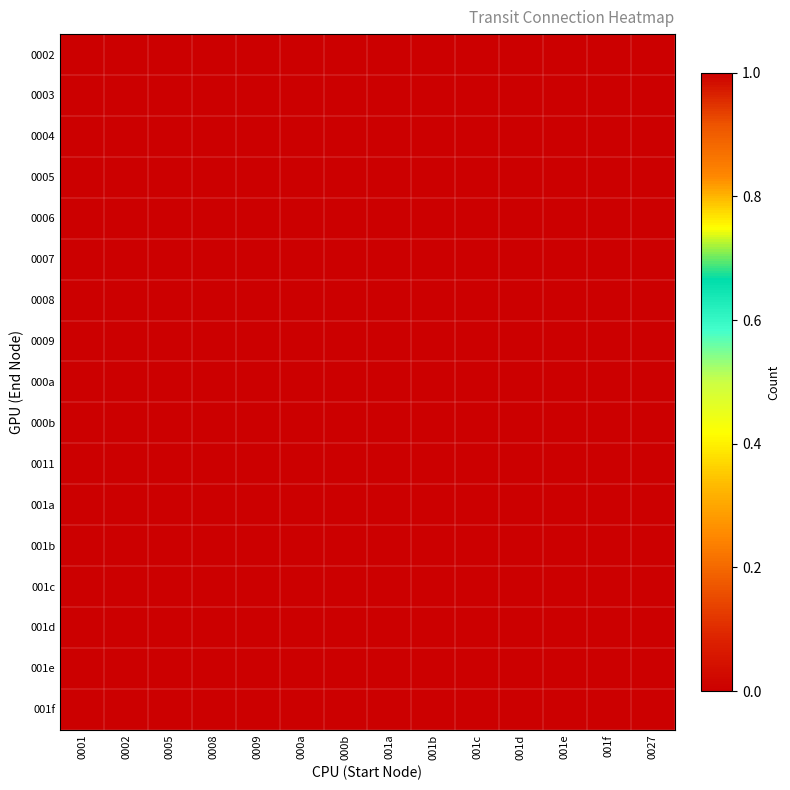

Reading left to right, what are all the values shown in this chart?

0002: 0001=0	0002=0	0005=0	0008=0	0009=0	000a=1	000b=1	001a=0	001b=0	001c=0	001d=0	001e=0	001f=0	0027=0
0003: 0001=0	0002=0	0005=0	0008=0	0009=0	000a=1	000b=1	001a=0	001b=0	001c=0	001d=0	001e=0	001f=0	0027=0
0004: 0001=1	0002=0	0005=0	0008=0	0009=0	000a=0	000b=0	001a=0	001b=0	001c=0	001d=1	001e=0	001f=0	0027=0
0005: 0001=1	0002=0	0005=0	0008=0	0009=0	000a=0	000b=0	001a=0	001b=0	001c=1	001d=0	001e=0	001f=0	0027=0
0006: 0001=0	0002=0	0005=1	0008=0	0009=0	000a=0	000b=0	001a=0	001b=0	001c=0	001d=0	001e=1	001f=0	0027=0
0007: 0001=0	0002=0	0005=1	0008=0	0009=0	000a=0	000b=0	001a=0	001b=0	001c=0	001d=0	001e=0	001f=1	0027=0
0008: 0001=1	0002=0	0005=0	0008=0	0009=1	000a=0	000b=0	001a=0	001b=0	001c=1	001d=0	001e=0	001f=0	0027=0
0009: 0001=0	0002=0	0005=0	0008=0	0009=0	000a=0	000b=0	001a=1	001b=0	001c=0	001d=0	001e=0	001f=0	0027=0
000a: 0001=1	0002=0	0005=0	0008=0	0009=0	000a=0	000b=0	001a=0	001b=0	001c=1	001d=0	001e=0	001f=0	0027=0
000b: 0001=0	0002=0	0005=0	0008=1	0009=0	000a=0	000b=0	001a=0	001b=0	001c=0	001d=0	001e=0	001f=0	0027=0
0011: 0001=0	0002=1	0005=0	0008=0	0009=0	000a=0	000b=0	001a=0	001b=0	001c=0	001d=0	001e=0	001f=0	0027=0
001a: 0001=0	0002=0	0005=0	0008=0	0009=0	000a=0	000b=0	001a=0	001b=1	001c=0	001d=0	001e=0	001f=0	0027=0
001b: 0001=0	0002=0	0005=0	0008=0	0009=0	000a=0	000b=0	001a=0	001b=0	001c=0	001d=0	001e=0	001f=0	0027=1
001c: 0001=1	0002=0	0005=0	0008=0	0009=0	000a=0	000b=0	001a=0	001b=0	001c=0	001d=0	001e=0	001f=0	0027=0
001d: 0001=0	0002=0	0005=0	0008=0	0009=0	000a=0	000b=0	001a=0	001b=0	001c=1	001d=0	001e=0	001f=0	0027=0
001e: 0001=0	0002=0	0005=1	0008=0	0009=0	000a=0	000b=0	001a=0	001b=0	001c=0	001d=0	001e=0	001f=0	0027=0
001f: 0001=0	0002=0	0005=1	0008=0	0009=0	000a=0	000b=0	001a=0	001b=0	001c=0	001d=0	001e=0	001f=0	0027=0